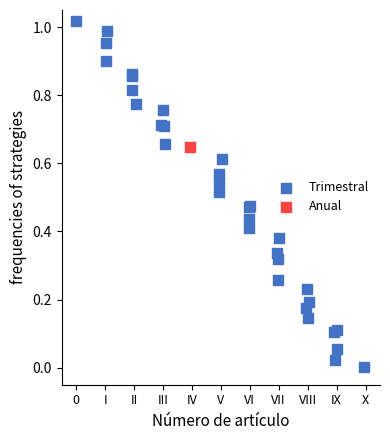

What are all the series names shown in the legend?

Trimestral, Anual